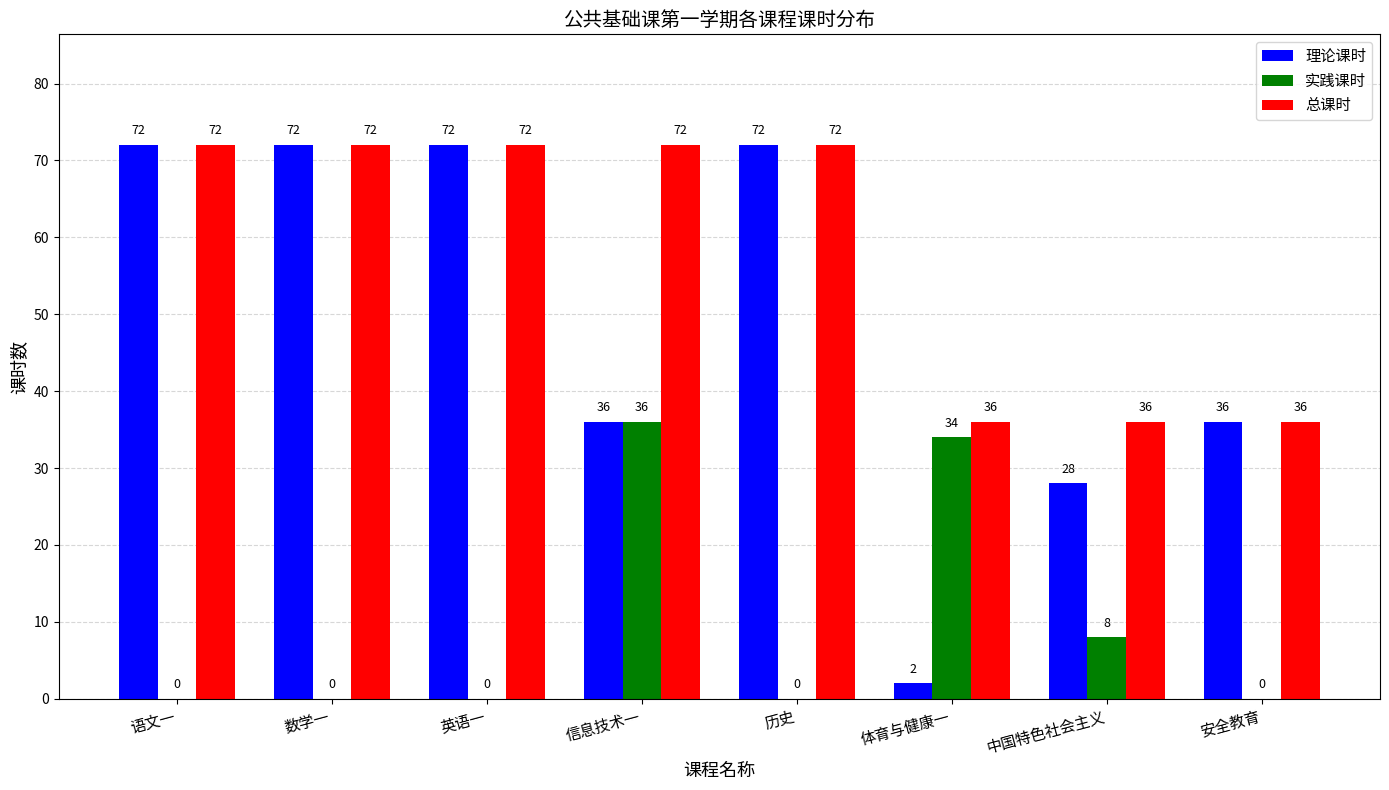

Reading right to left, extract all data points from this chart.

理论课时: 36	28	2	72	36	72	72	72
实践课时: 0	8	34	0	36	0	0	0
总课时: 36	36	36	72	72	72	72	72